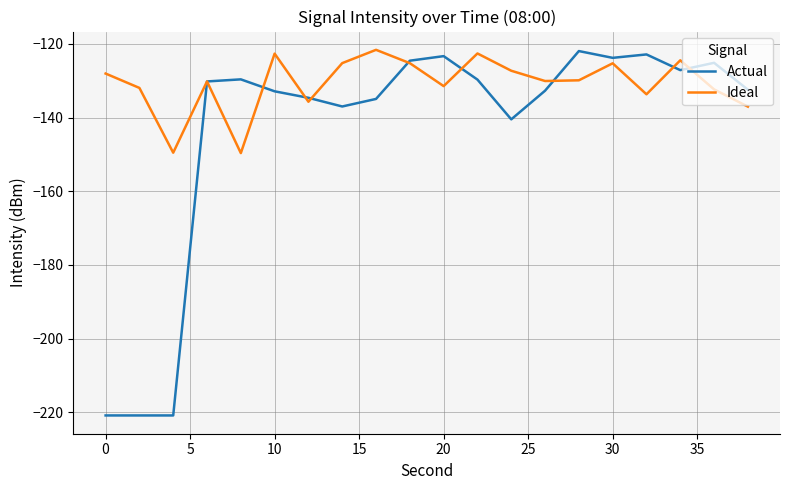

Which series has the largest total across all categories?

Ideal